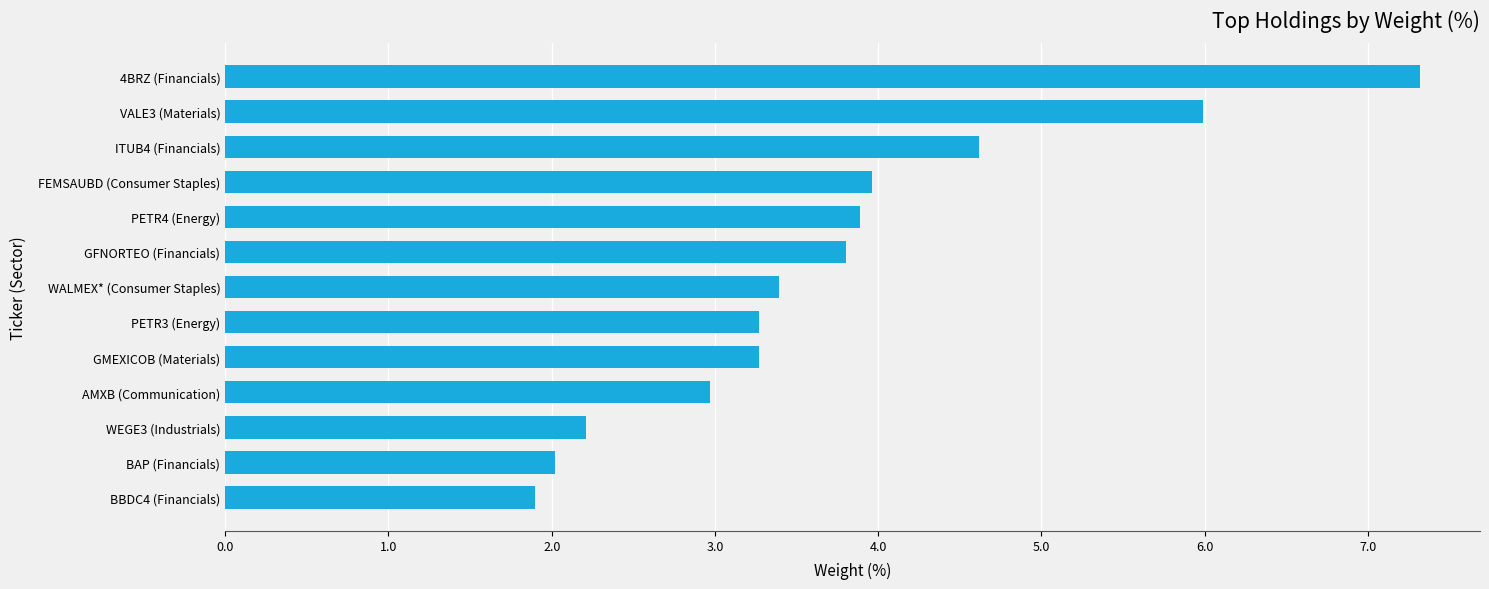

At which category does the chart reach its peak across all series?

4BRZ (Financials)